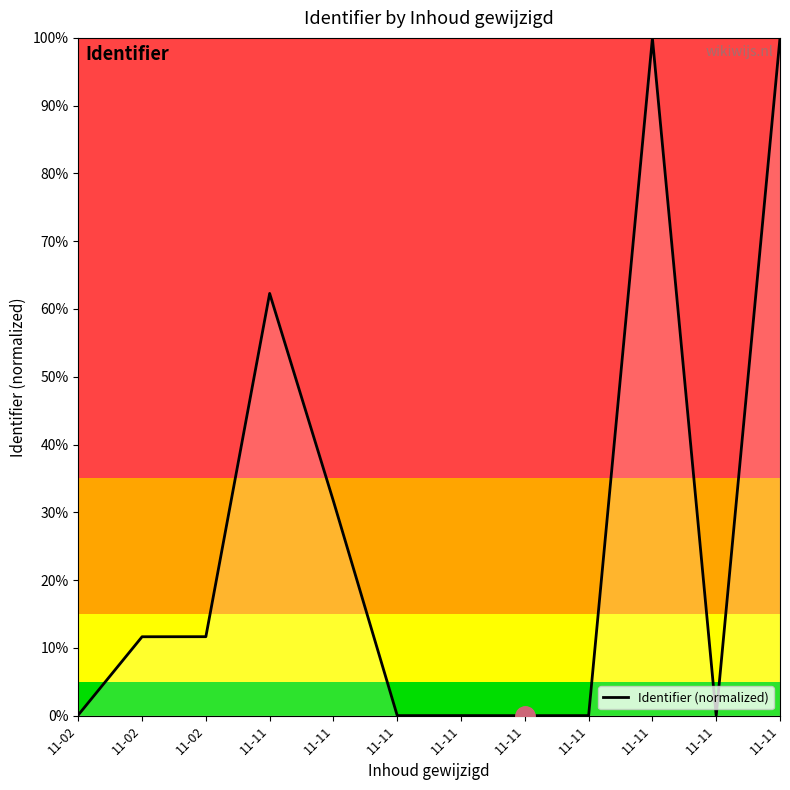

Between 11-11 and 11-02, which is larger?

11-02